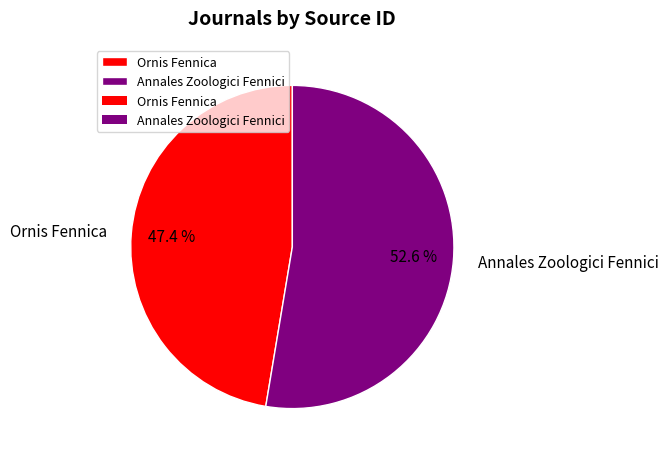

What is the smallest slice in the pie chart?

Ornis Fennica